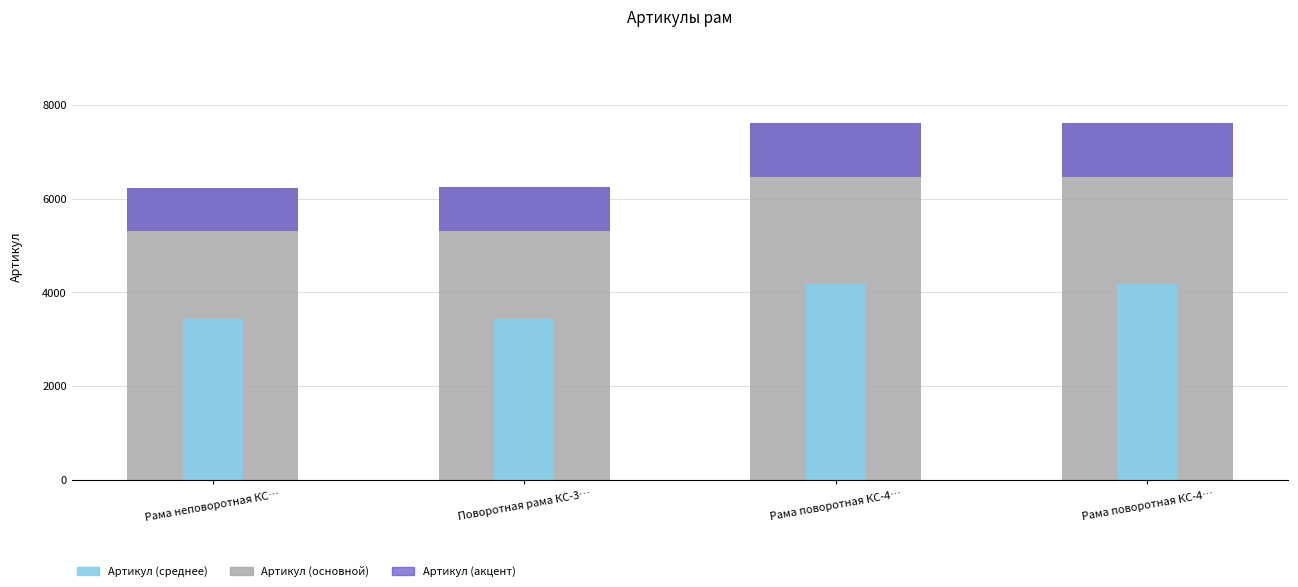

At which label is Артикул (среднее) closest to 3807?

Поворотная рама КС-3…